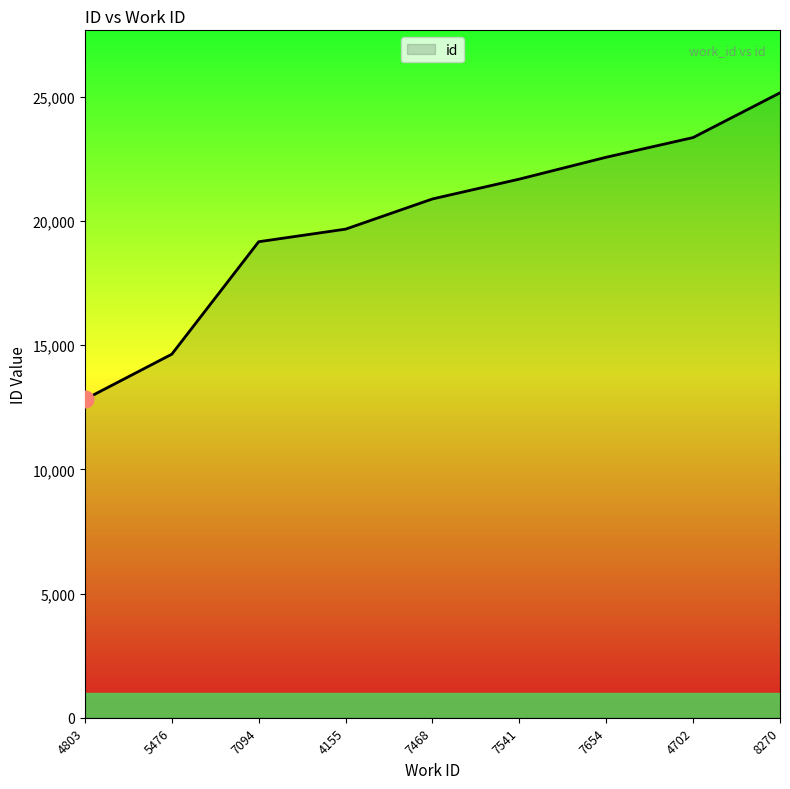

What value does the data have at 7541?

21692